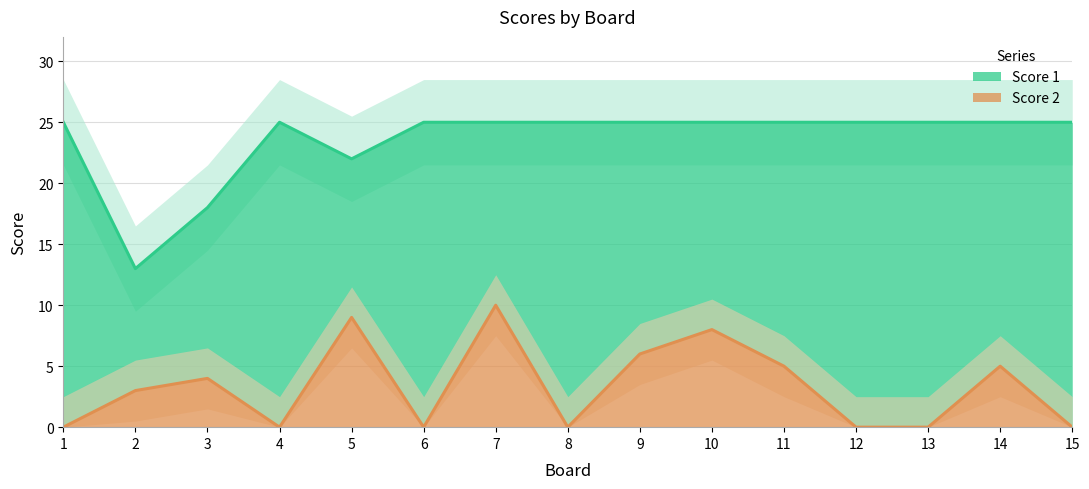

At which label is Score 1 closest to 19?

3